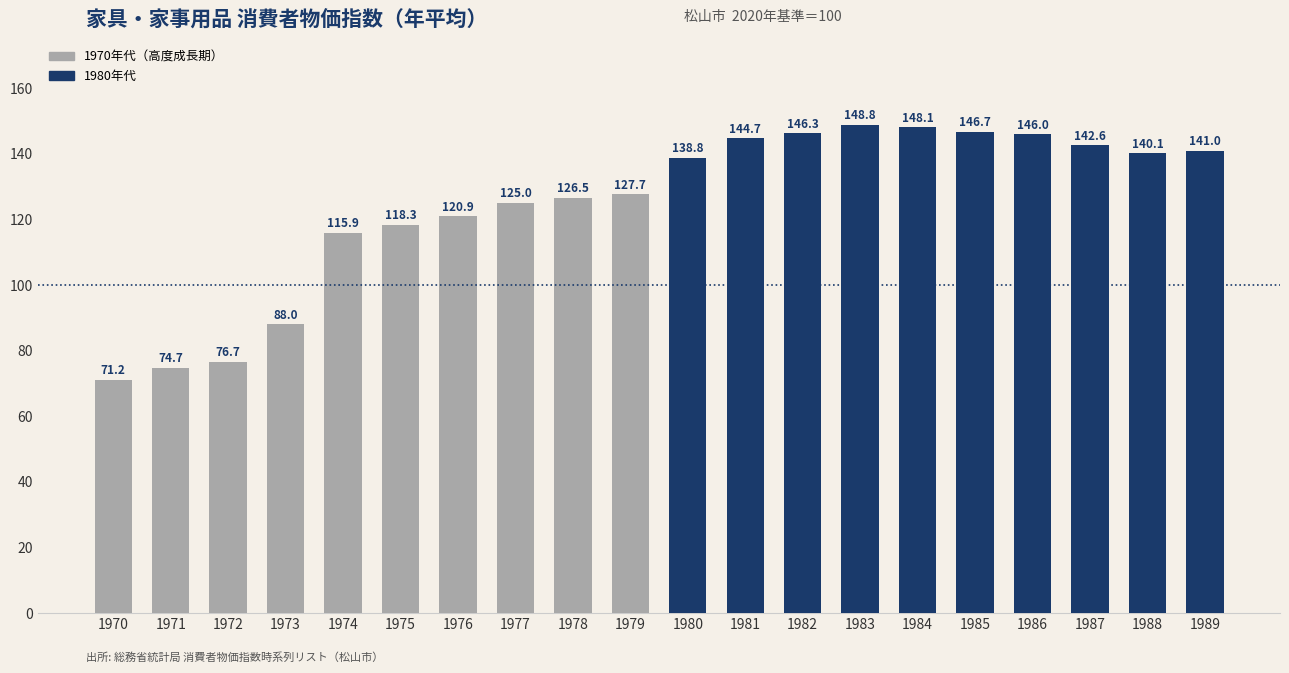

At which label is the value closest to 110?

1974